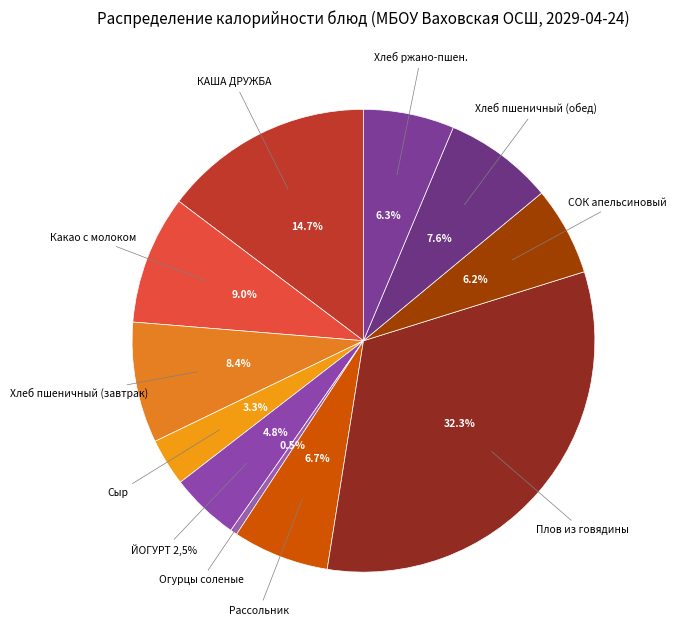

What percentage is NOT represented by СОК апельсиновый?

93.8%